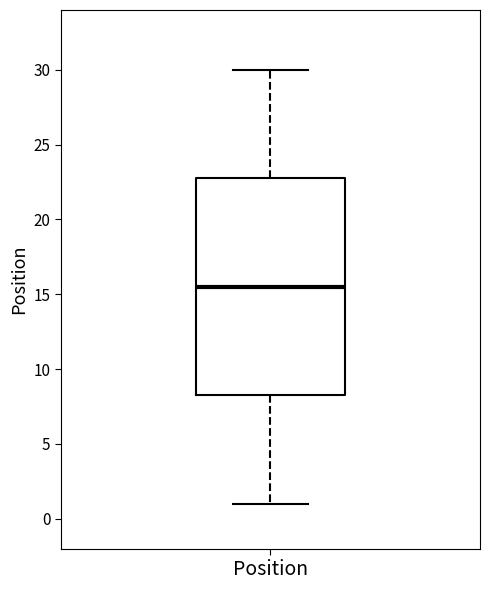

Transcribe this box plot: give where the median line is, the range the box spans, and where the two whiskers end, as read against the y-axis. The values are not printed on the chart, so give them approximately, as read against the axis.

median 15.5, box 8.5 to 23.0, whiskers 1.0 to 30.0